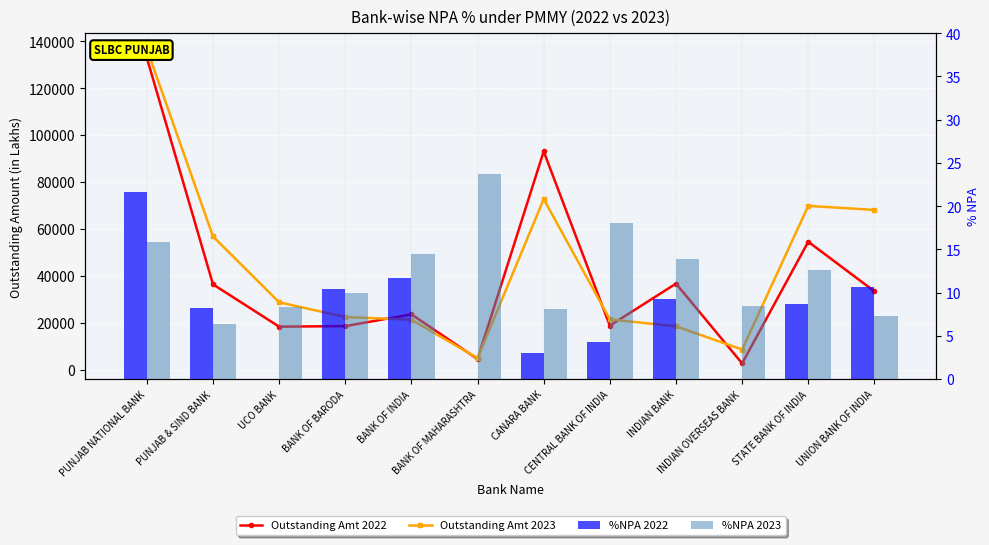

What is the sum of the Outstanding Amt 2022 values at BANK OF INDIA and INDIAN OVERSEAS BANK?

26167.3